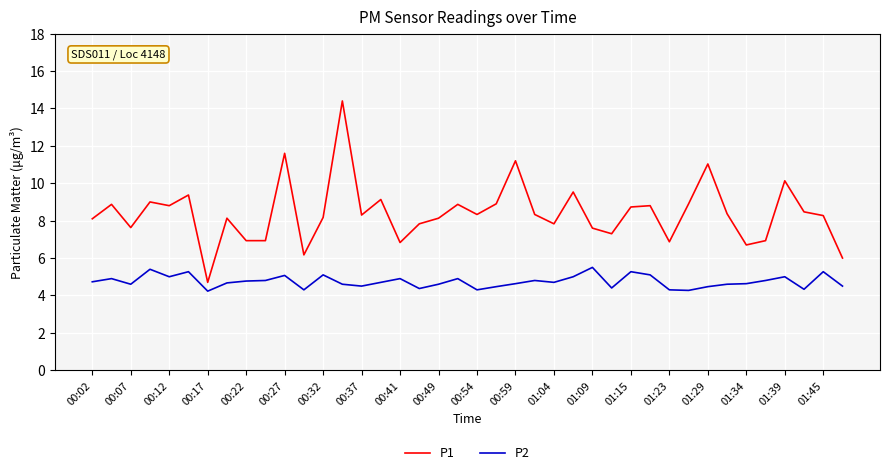

What is the smallest value displayed?

4.2